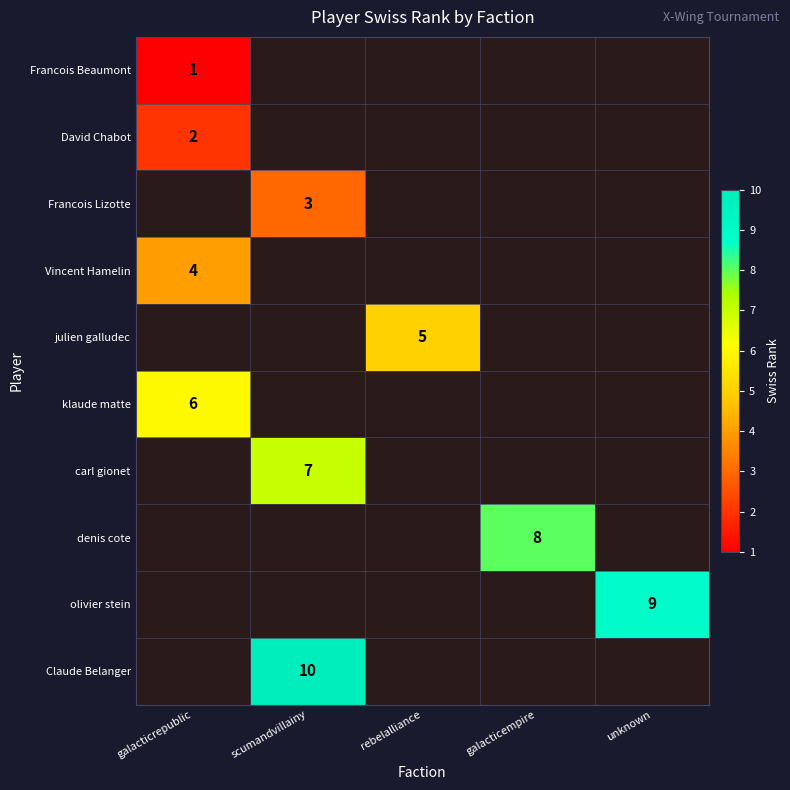

True or false: julien galludec has a value of 2 at rebelalliance.

False